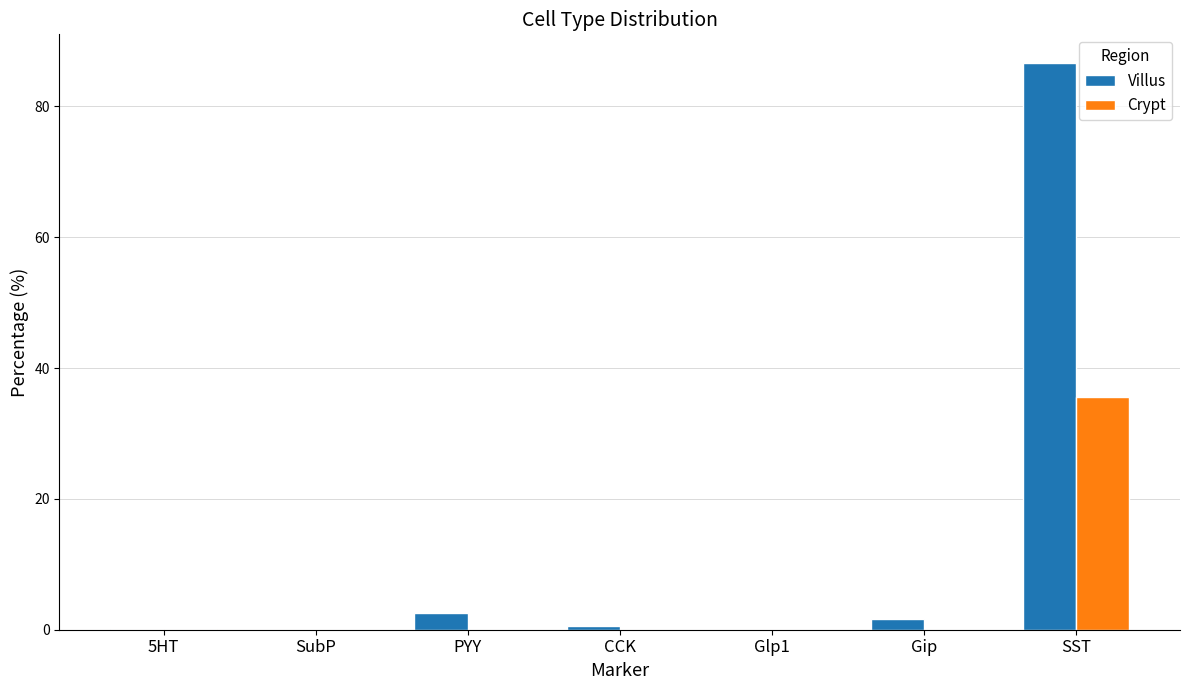

Which series has the largest total across all categories?

Villus